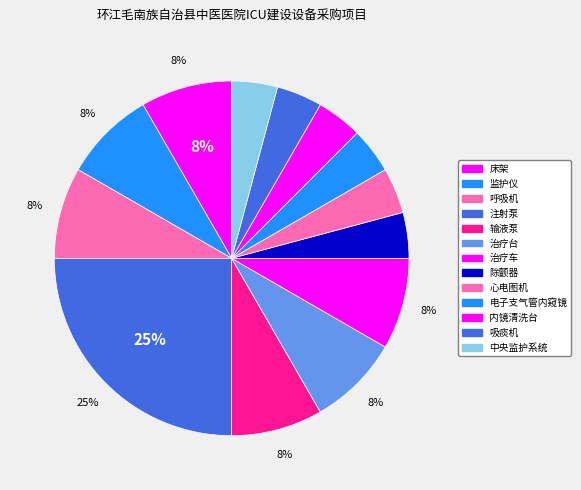

How many segments does this pie chart have?

13